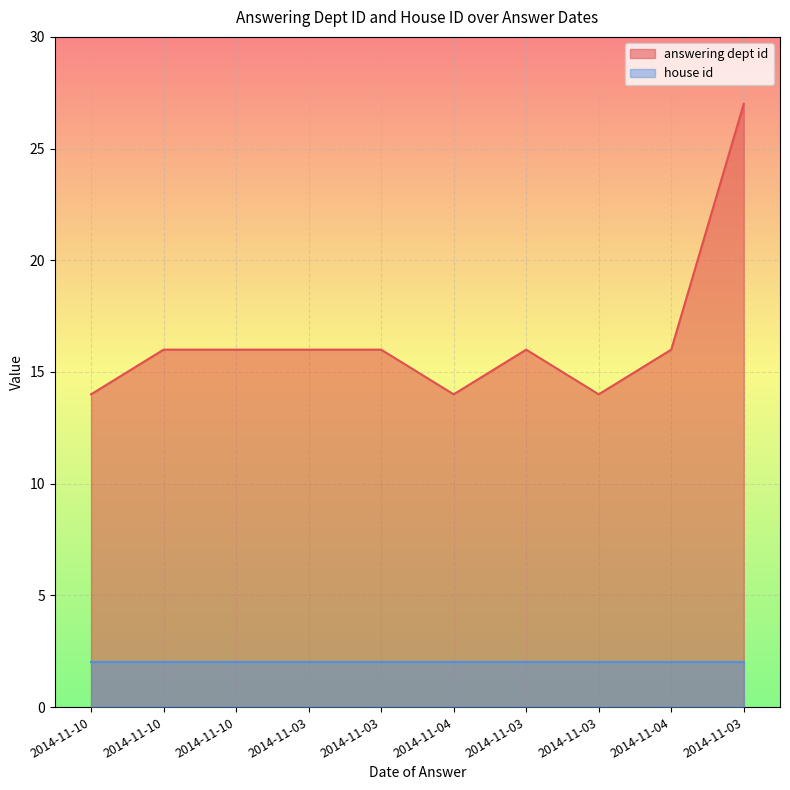

Approximately how many times larger is the value at 2014-11-03 compared to 2014-11-03?

1.9